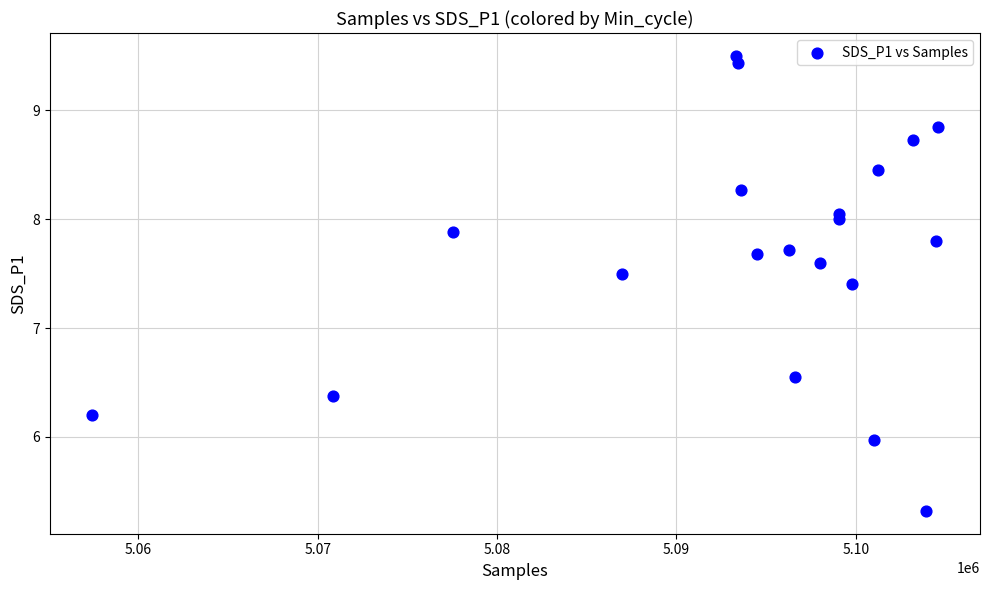

What is the range of Y values (max minus min)?

4.2